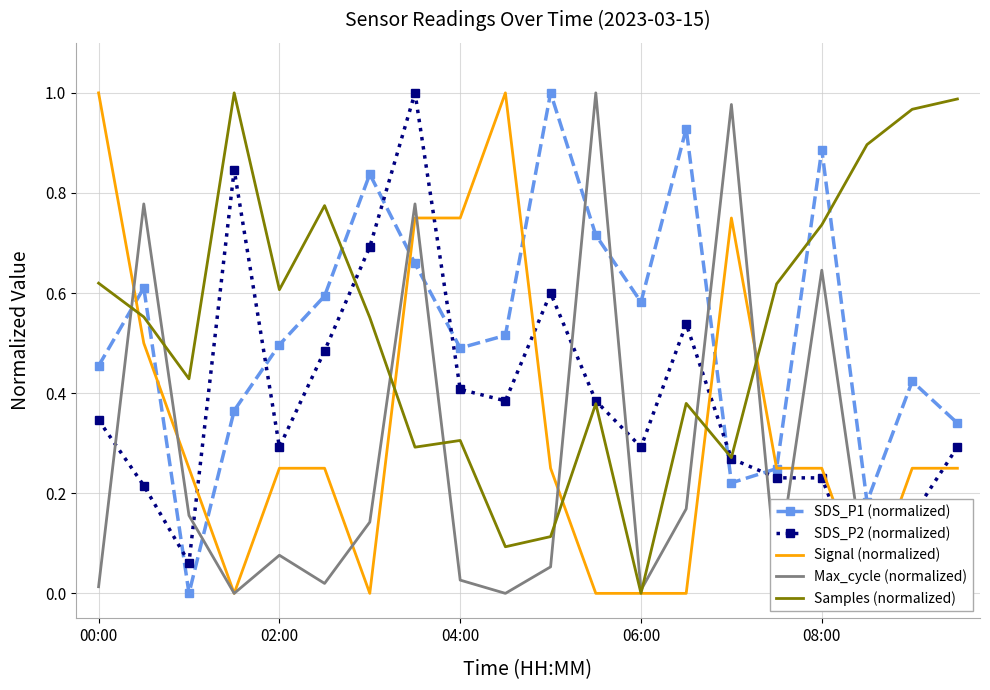

True or false: SDS_P2 (normalized) has more than 2 interior local peaks.

True